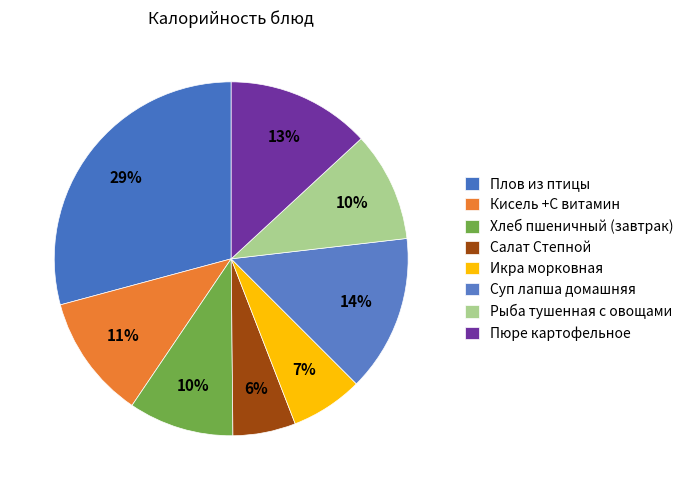

Is it true that Рыба тушенная с овощами is 1% of the pie?

False